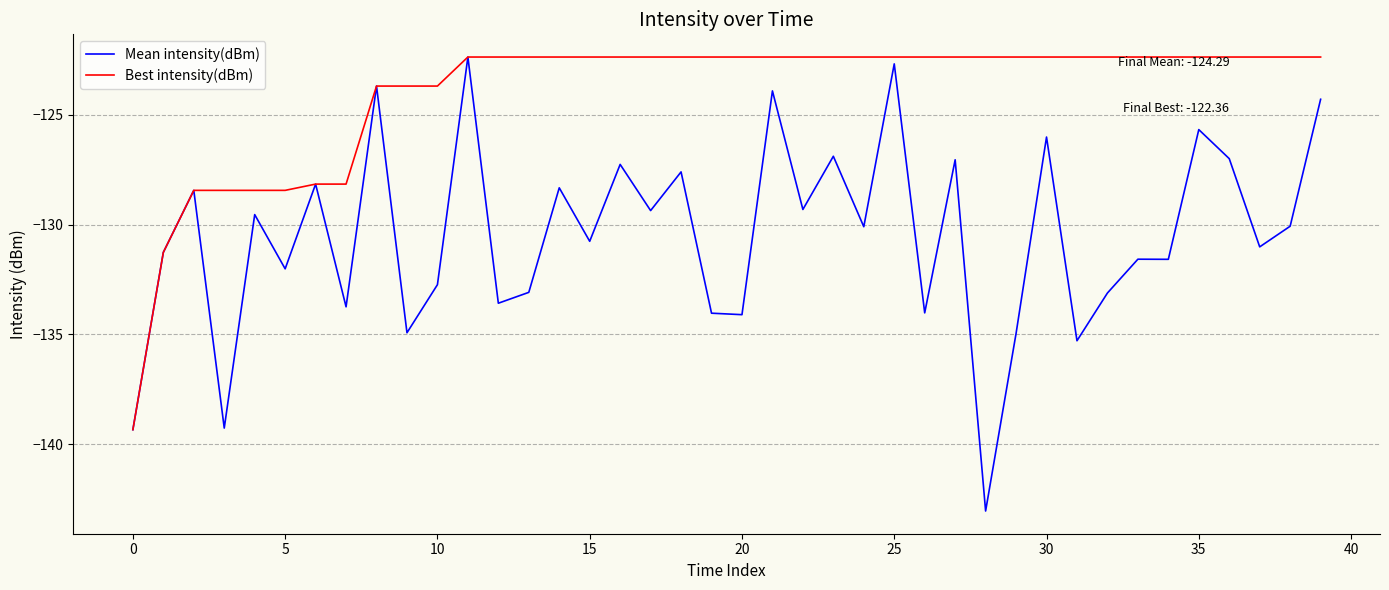

Which series has the widest spread of values?

Mean intensity(dBm)